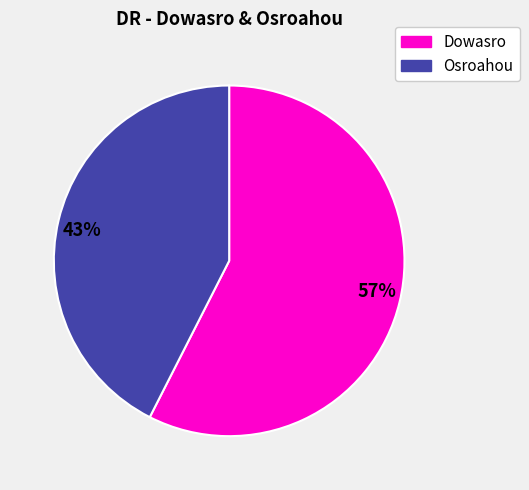

Do 57% and 43% together represent more than half of the pie?

Yes